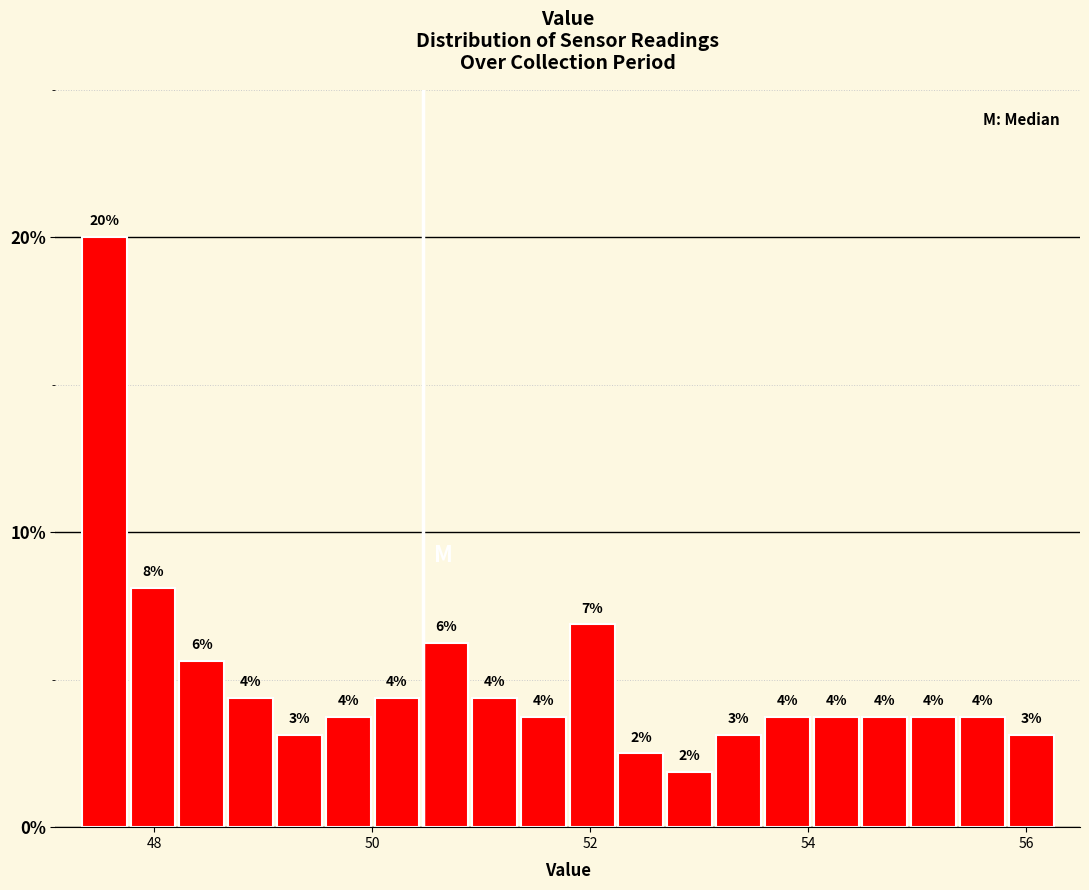

Around what value on the x-axis is the tallest bar? Give the approximate position of its centre, as read against the axis.

47.6